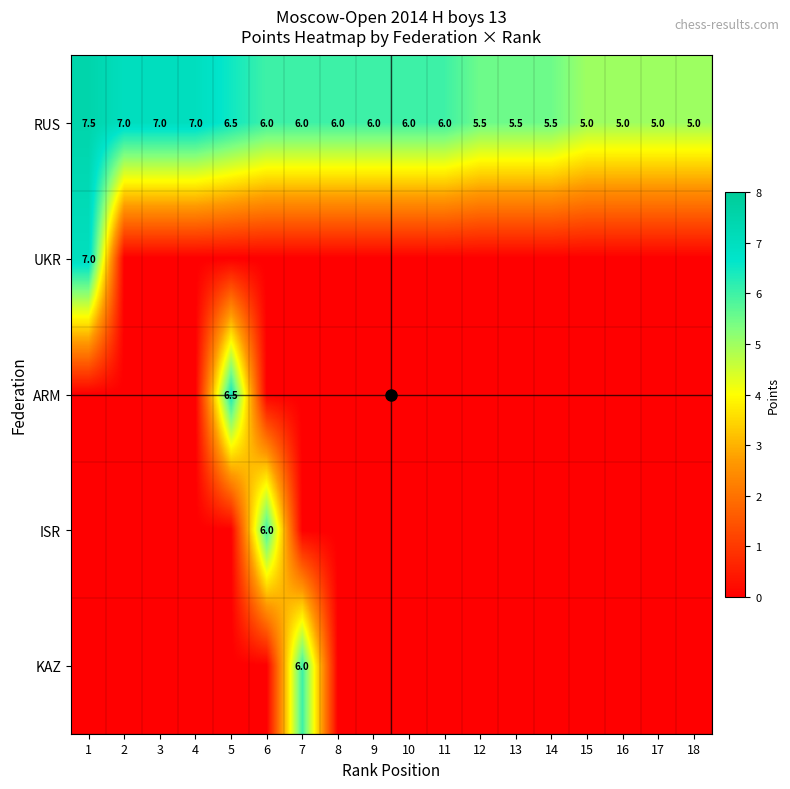

Is the value of ARM at 12 greater than the value of RUS at 18?

No